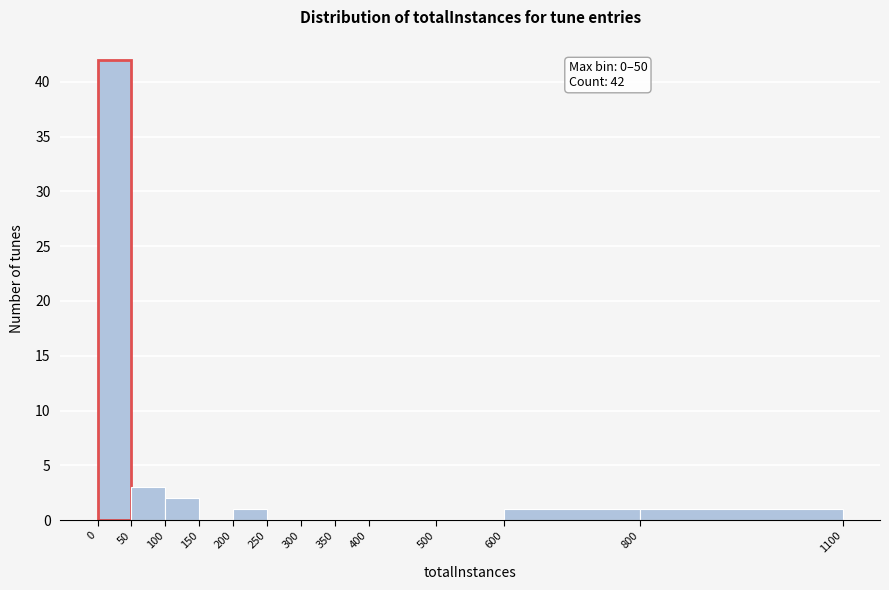

Over which range of the x-axis is the bar tallest?

0 to 50